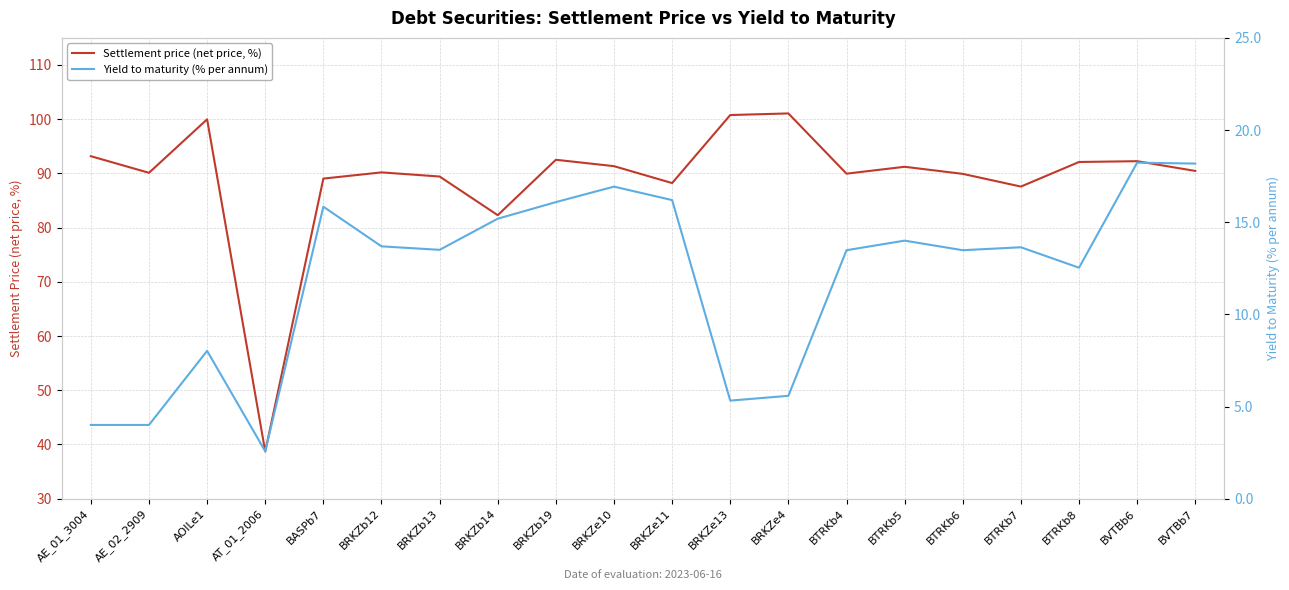

At which category is the sum across all series the highest?

BVTBb6